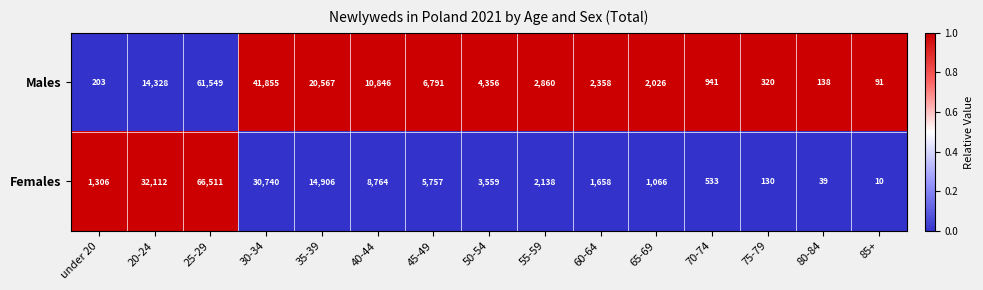

Is it true that Females equals 859 at 70-74?

False